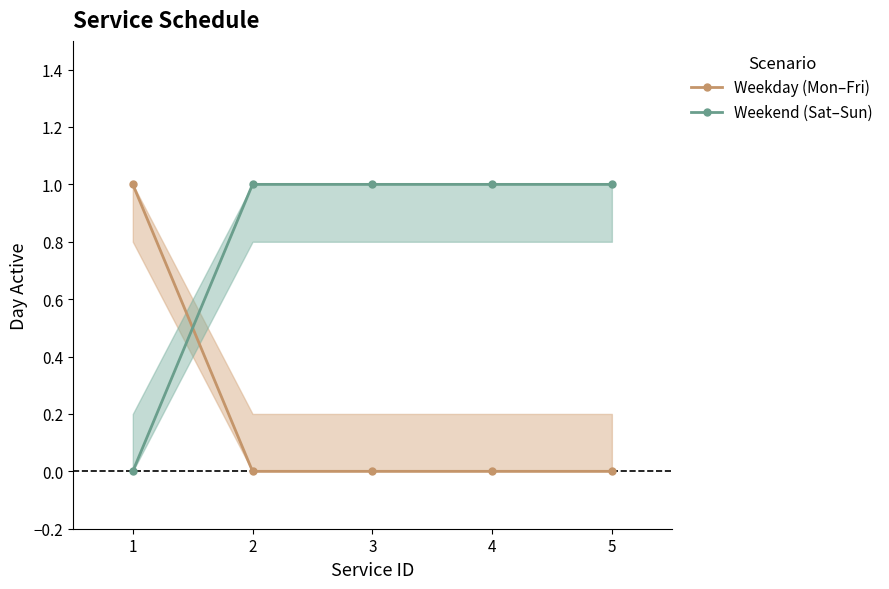

Is the value of Weekend (Sat–Sun) at 1 greater than the value of Weekday (Mon–Fri) at 1?

No